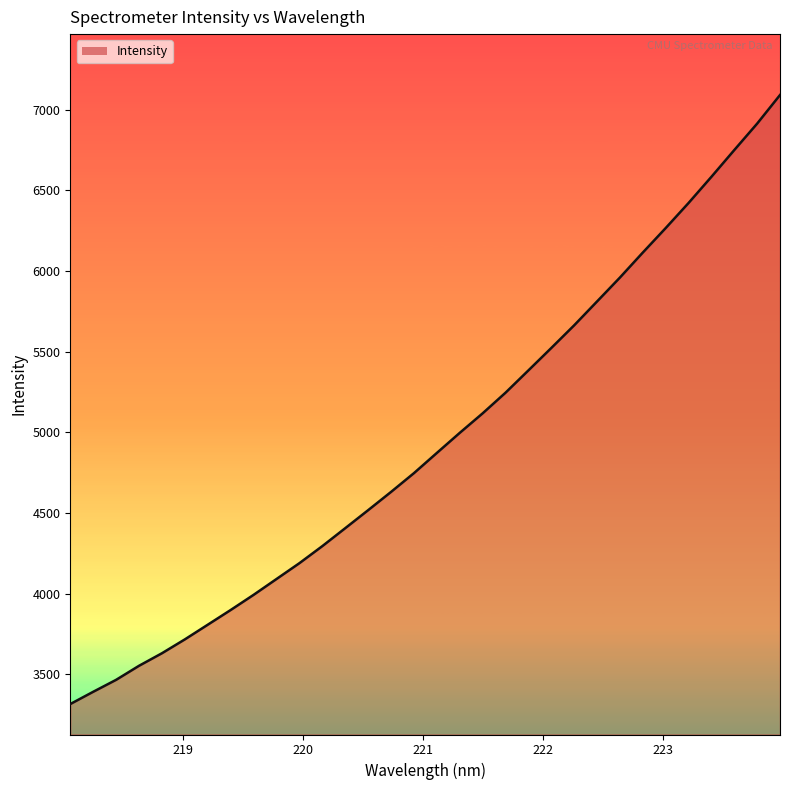

What is the difference between the maximum and minimum values?

3775.2